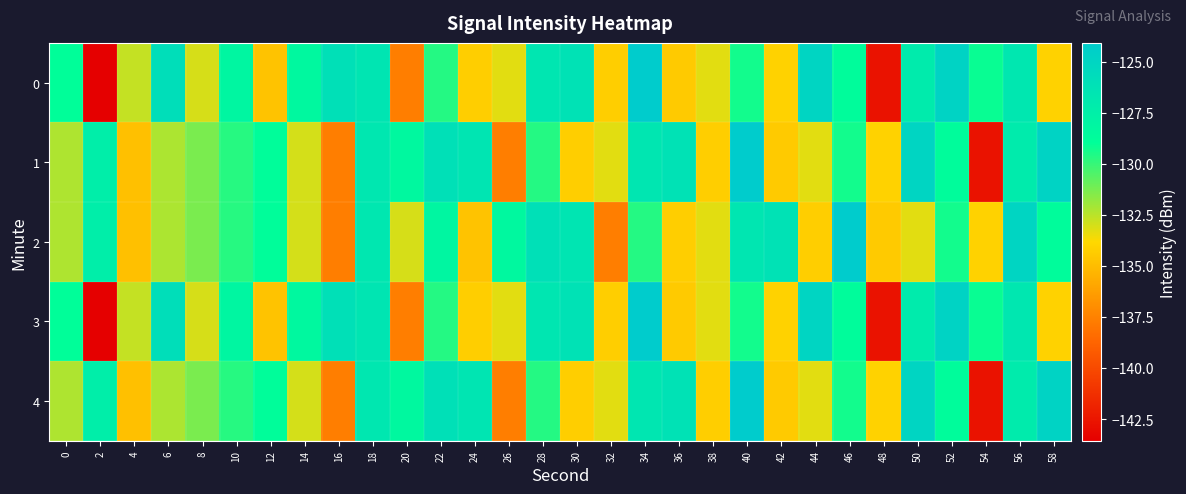

What is the spread (max minus min) of values at 58?

9.2